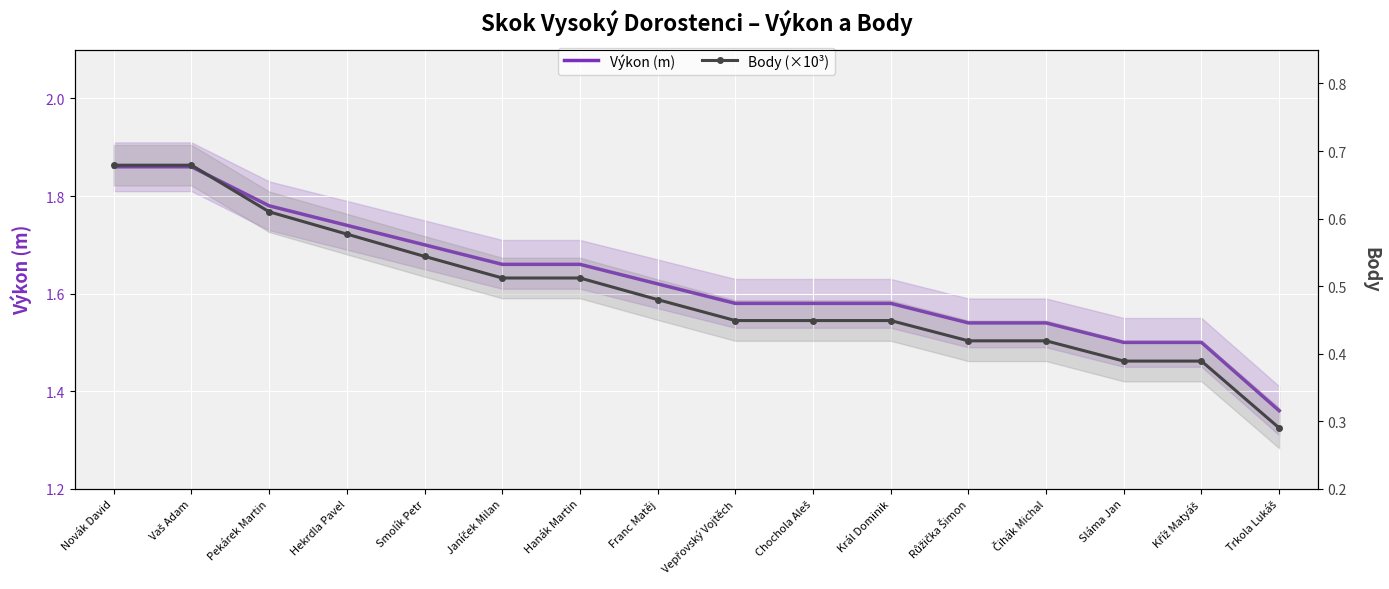

Rank the series by their average value, from lowest to highest.

Body (×10³), Výkon (m)